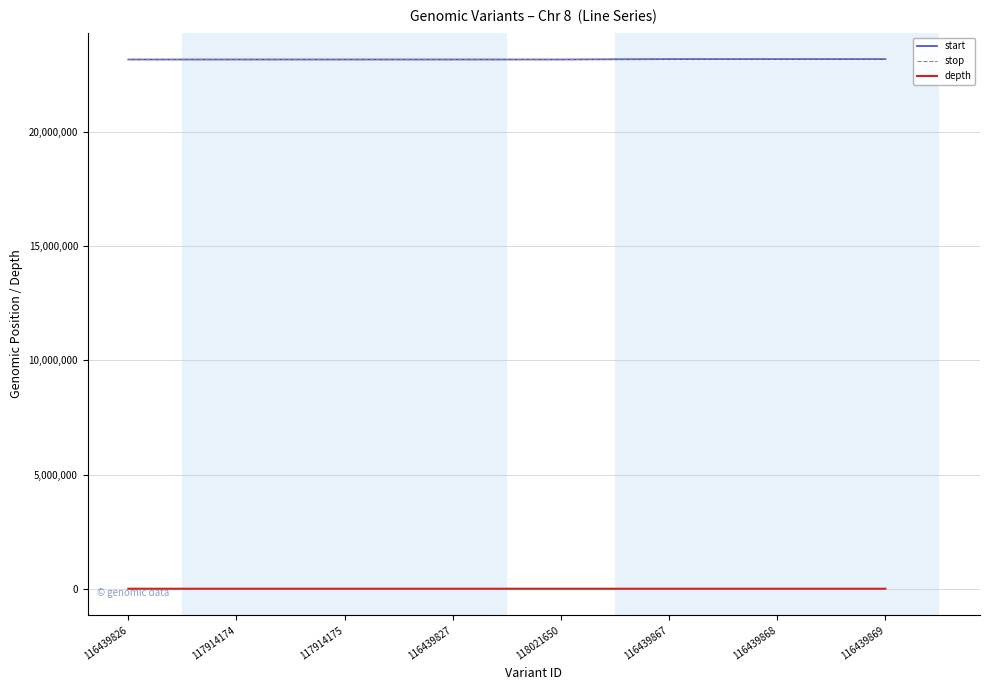

Is it true that depth equals 22 at 116439867?

True